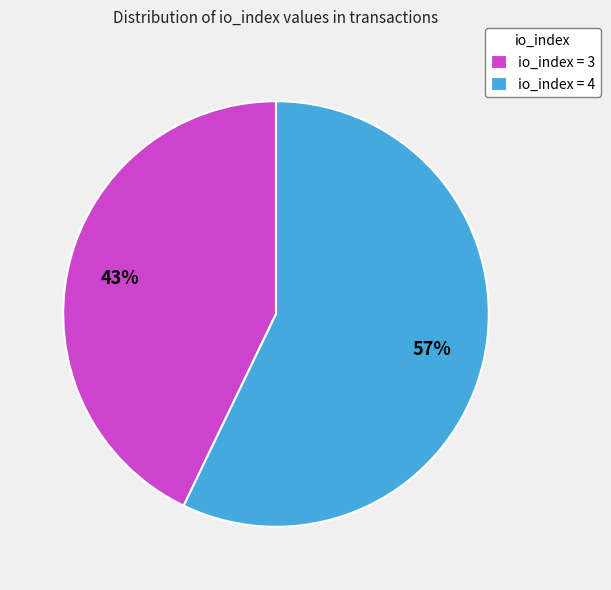

The io_index = 4 slice represents 57% of the pie. True or false?

True